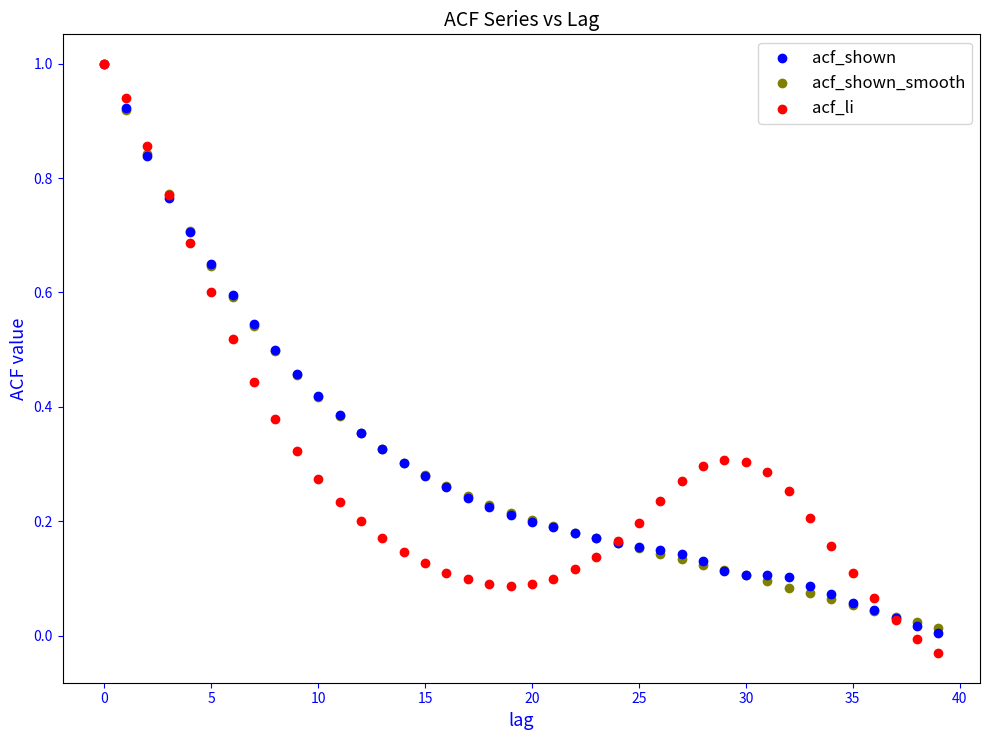

What are all the series names shown in the legend?

acf_shown, acf_shown_smooth, acf_li